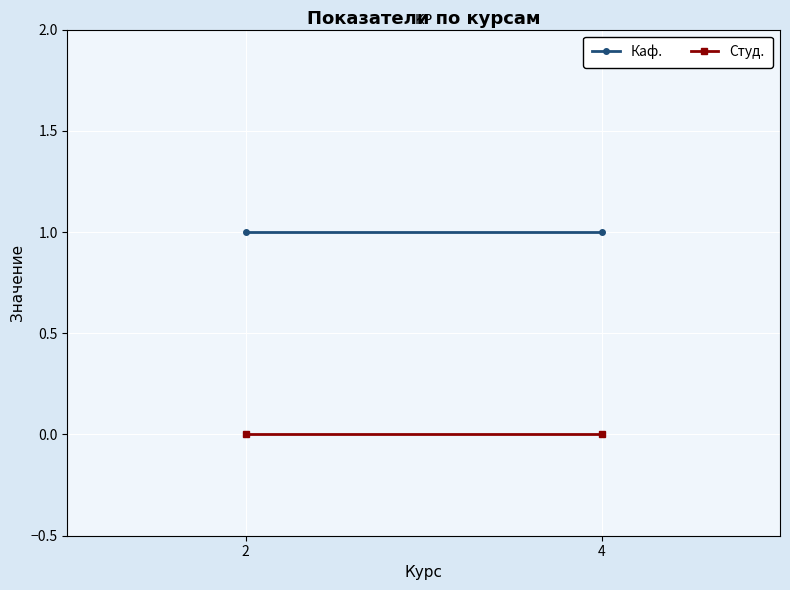

What is the spread (max minus min) of values at 2?

1